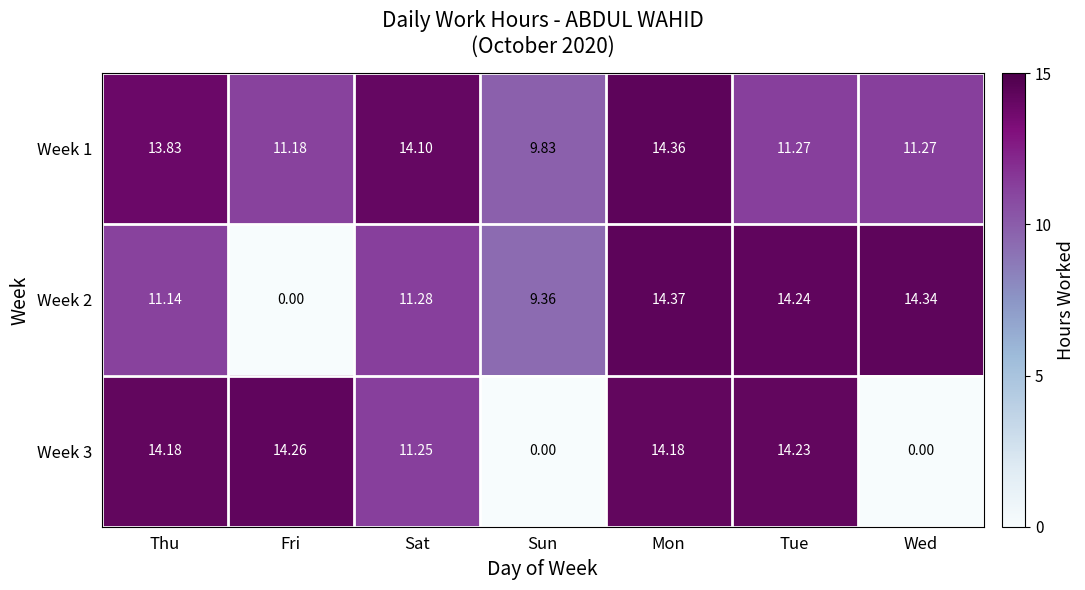

What is the greatest value displayed?

14.4